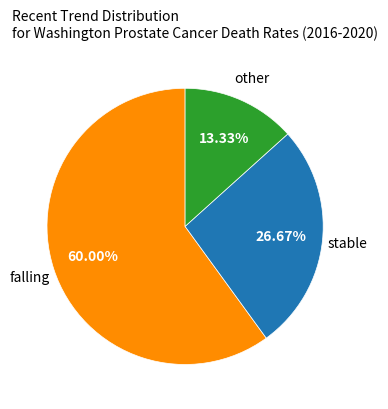

To the nearest percent, what is the difference between the falling and other slice percentages?

47%